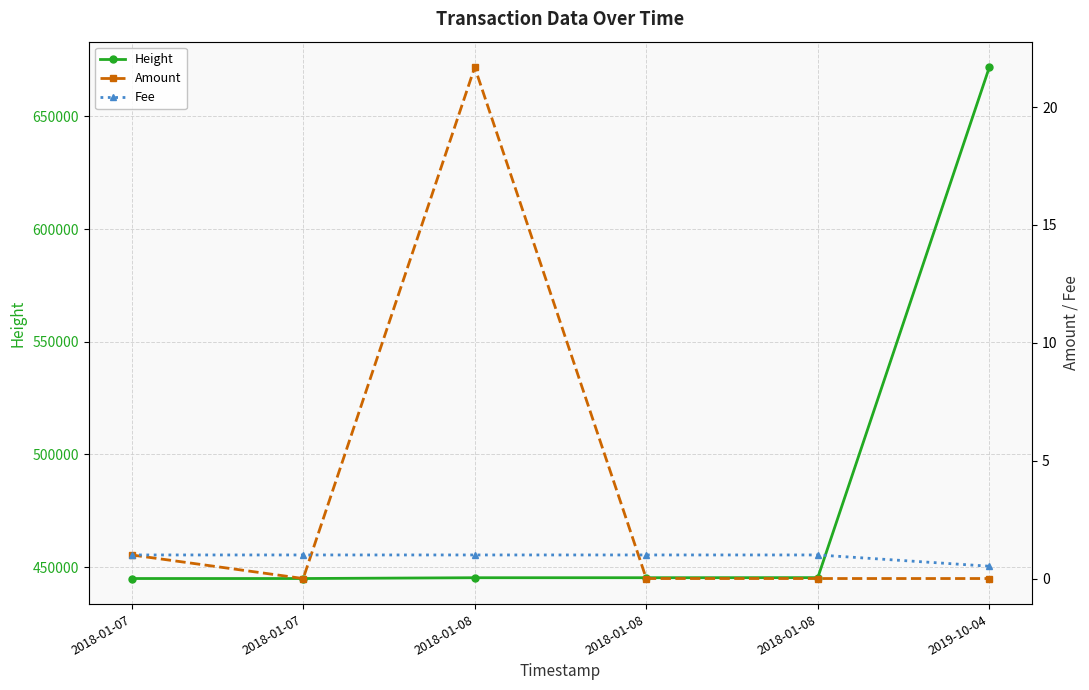

What is the greatest value displayed?

671802.0